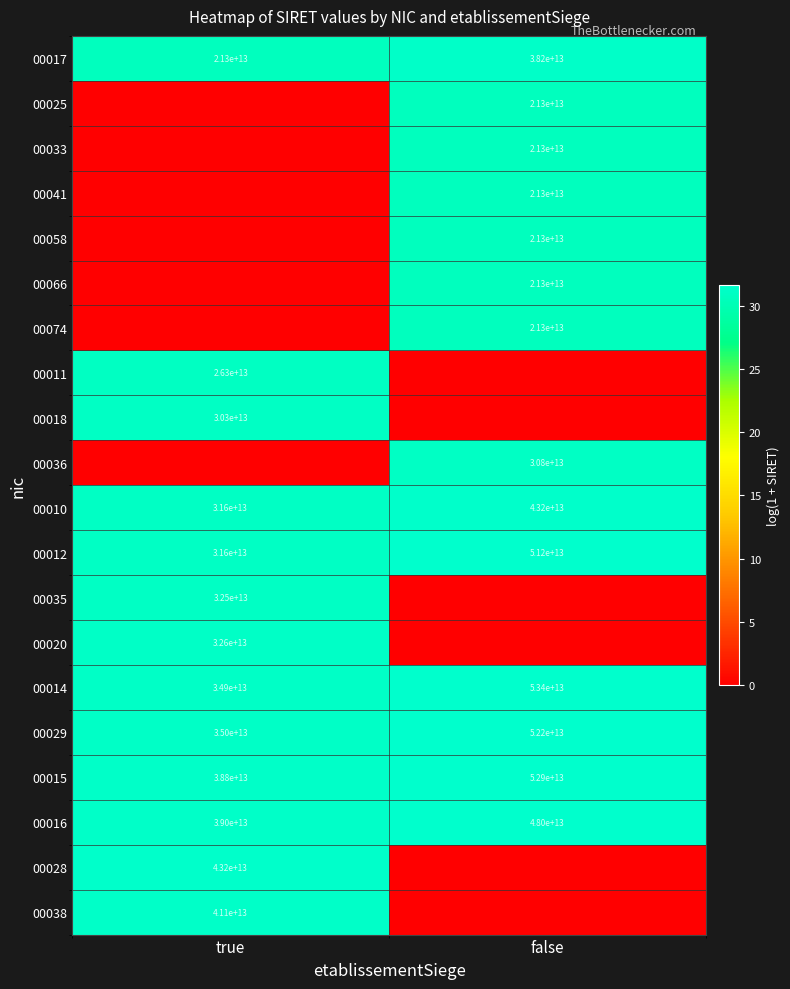

List the labels in order of 00017 value, largest first.

false, true